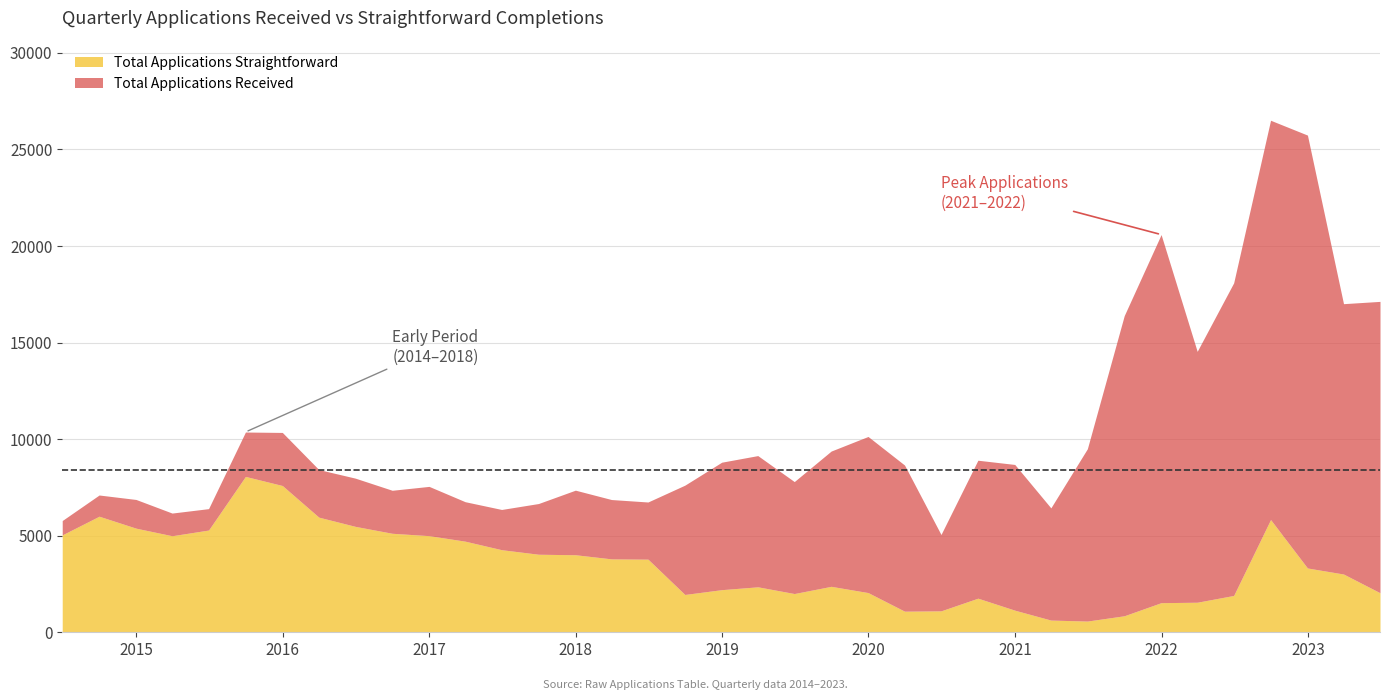

How many values in the Total Applications Received series are below 8426?

18